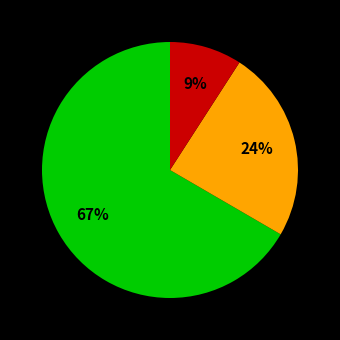

Is there a majority slice in this chart?

Yes